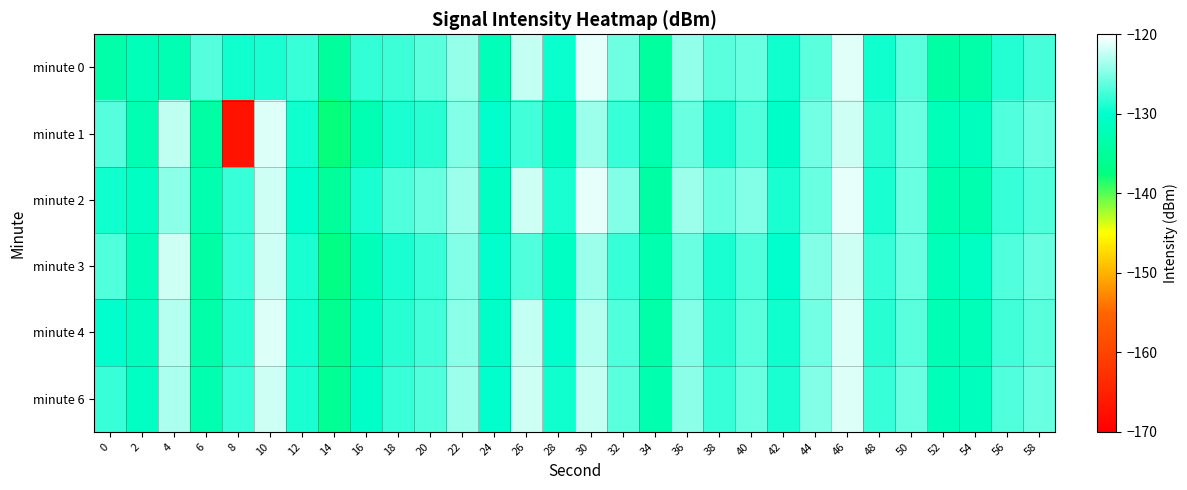

Reading right to left, transcribe all the data shown in this chart.

minute 0: 58=-127.3	56=-128.8	54=-133.6	52=-133.9	50=-126.6	48=-129.4	46=-121.3	44=-126.5	42=-129.5	40=-125.9	38=-126.6	36=-124.4	34=-134.6	32=-125.7	30=-121.1	28=-129.6	26=-122.5	24=-132.0	22=-124.2	20=-126.6	18=-127.8	16=-128.2	14=-134.8	12=-128.0	10=-129.2	8=-129.5	6=-126.8	4=-132.7	2=-132.1	0=-133.6
minute 1: 58=-126.0	56=-127.0	54=-131.5	52=-132.0	50=-126.0	48=-128.5	46=-122.0	44=-125.5	42=-130.5	40=-127.0	38=-129.0	36=-126.0	34=-133.0	32=-128.0	30=-124.0	28=-131.0	26=-127.5	24=-130.0	22=-125.0	20=-128.5	18=-129.0	16=-132.5	14=-137.6	12=-129.5	10=-121.5	8=-167.1	6=-134.0	4=-122.7	2=-132.7	0=-126.7
minute 2: 58=-127.0	56=-128.0	54=-133.0	52=-133.0	50=-126.0	48=-129.0	46=-121.0	44=-126.0	42=-129.0	40=-125.0	38=-126.0	36=-124.0	34=-134.0	32=-125.0	30=-121.0	28=-129.0	26=-122.0	24=-131.0	22=-124.0	20=-126.0	18=-127.0	16=-129.0	14=-135.0	12=-130.0	10=-122.0	8=-128.0	6=-133.0	4=-124.5	2=-131.0	0=-129.5
minute 3: 58=-126.0	56=-127.0	54=-131.0	52=-132.0	50=-126.0	48=-128.0	46=-122.0	44=-125.0	42=-130.0	40=-127.0	38=-129.0	36=-126.0	34=-133.0	32=-128.0	30=-124.0	28=-131.0	26=-127.0	24=-130.0	22=-125.0	20=-128.0	18=-129.0	16=-132.0	14=-137.0	12=-129.0	10=-122.0	8=-128.0	6=-134.0	4=-122.0	2=-132.0	0=-127.0
minute 4: 58=-126.5	56=-127.5	54=-132.0	52=-132.5	50=-126.5	48=-128.5	46=-121.5	44=-125.5	42=-129.5	40=-126.5	38=-128.5	36=-125.0	34=-133.5	32=-127.0	30=-123.0	28=-130.0	26=-122.5	24=-130.5	22=-124.5	20=-127.5	18=-128.5	16=-131.0	14=-136.0	12=-129.5	10=-121.5	8=-128.5	6=-133.5	4=-123.0	2=-131.5	0=-130.0
minute 6: 58=-126.0	56=-127.0	54=-131.5	52=-132.0	50=-126.0	48=-128.0	46=-121.5	44=-125.0	42=-129.0	40=-126.0	38=-128.0	36=-124.5	34=-133.0	32=-126.5	30=-122.5	28=-129.5	26=-122.0	24=-130.0	22=-124.0	20=-127.0	18=-128.0	16=-130.5	14=-135.5	12=-129.0	10=-122.0	8=-128.0	6=-133.0	4=-123.5	2=-131.0	0=-128.0